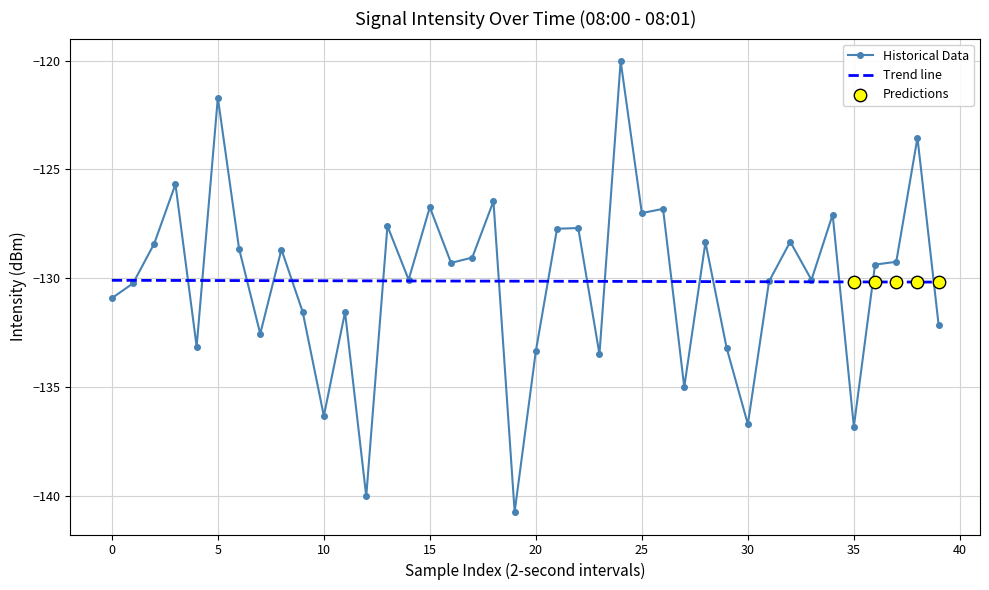

Which series has the largest range (max minus min)?

Historical Data